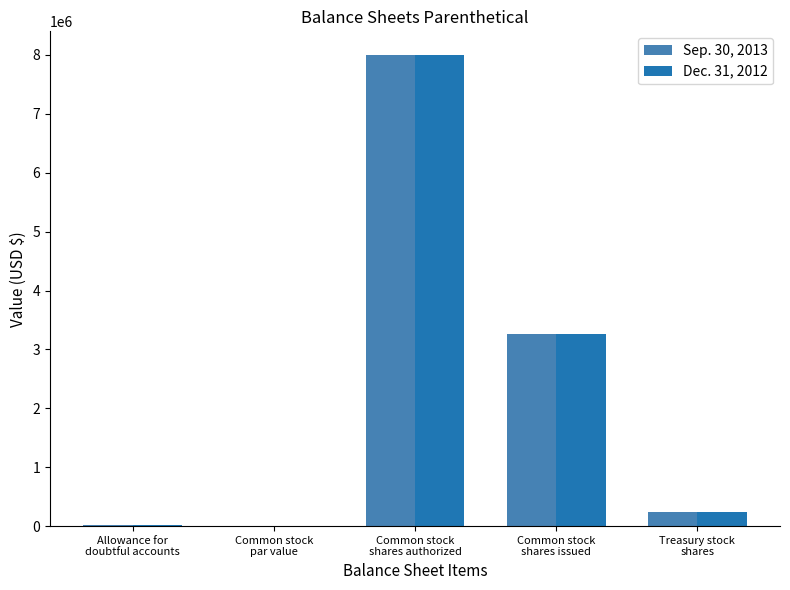

What is the sum of all Dec. 31, 2012 values?

11518373.1